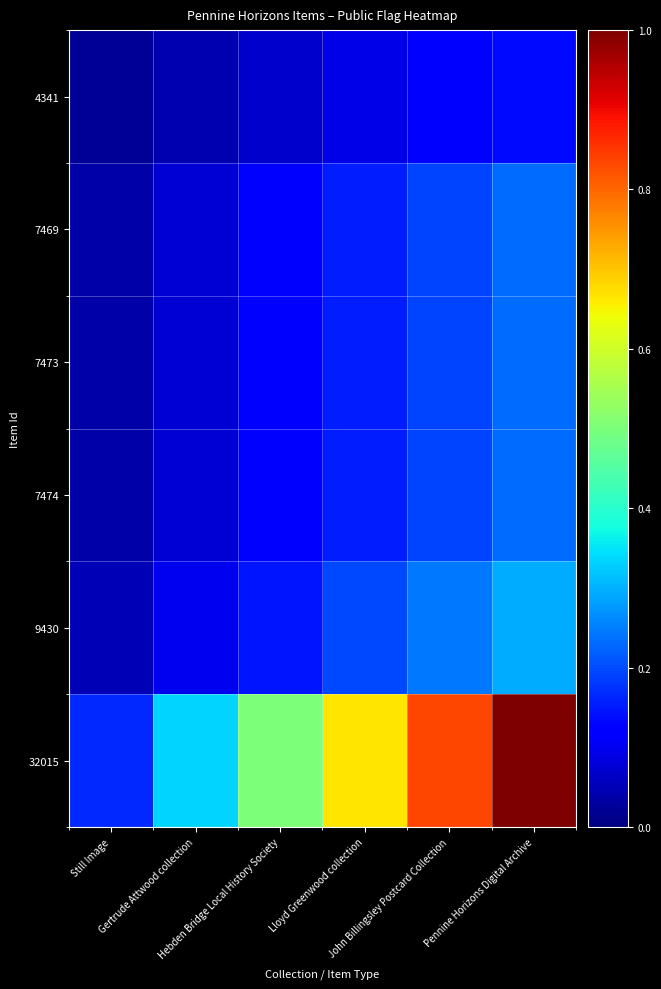

Which series has the largest range (max minus min)?

32015